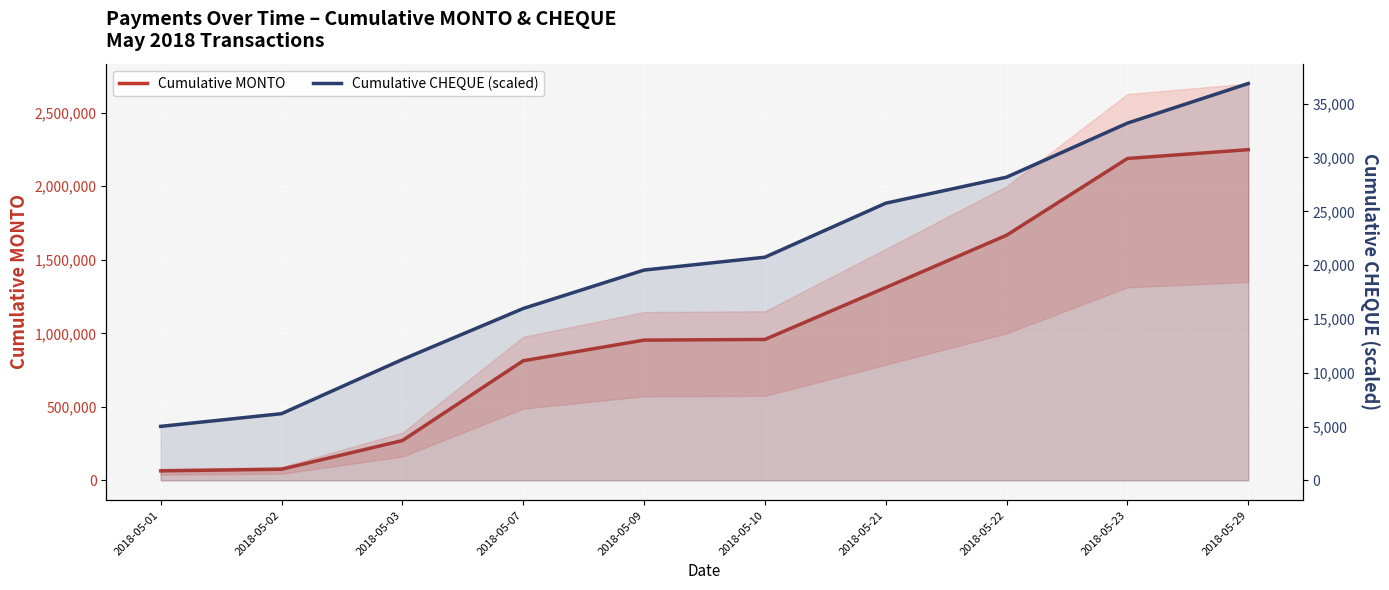

What is the value of the Cumulative MONTO point at the 10th from the left?

2248777.4